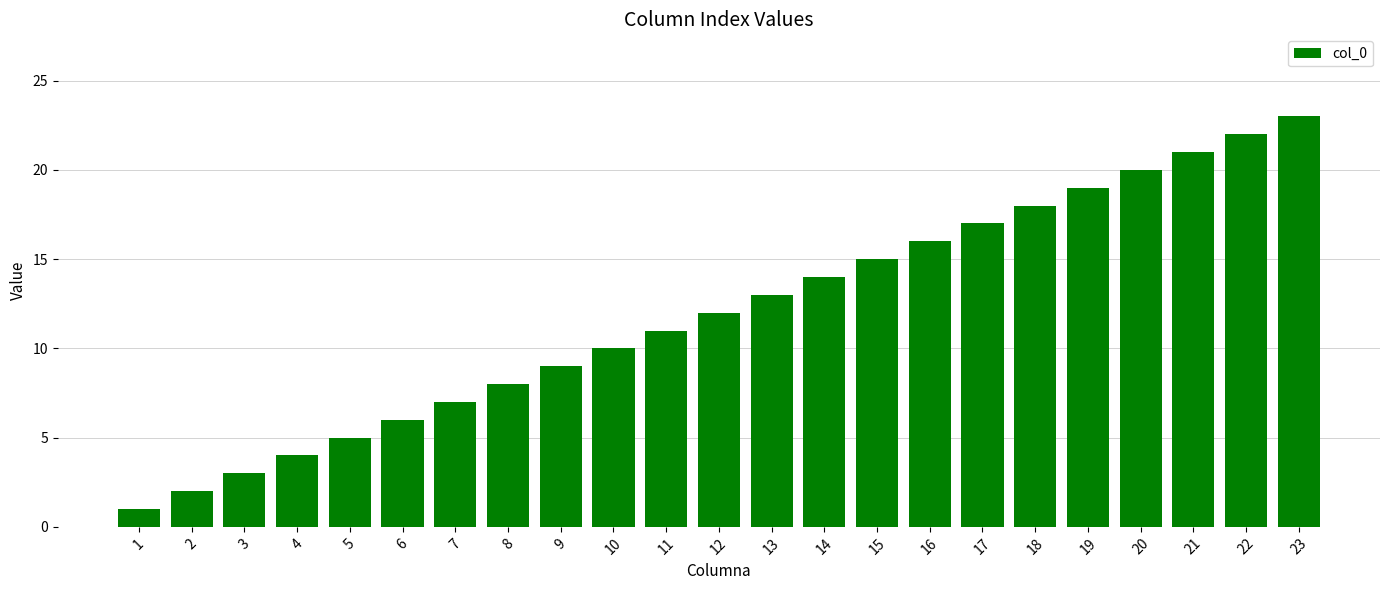

How many categories are shown in the chart?

23